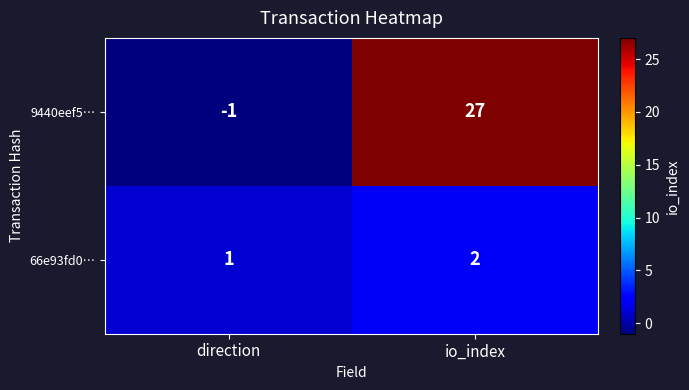

What is the sum of the 66e93fd0… values at direction and io_index?

3